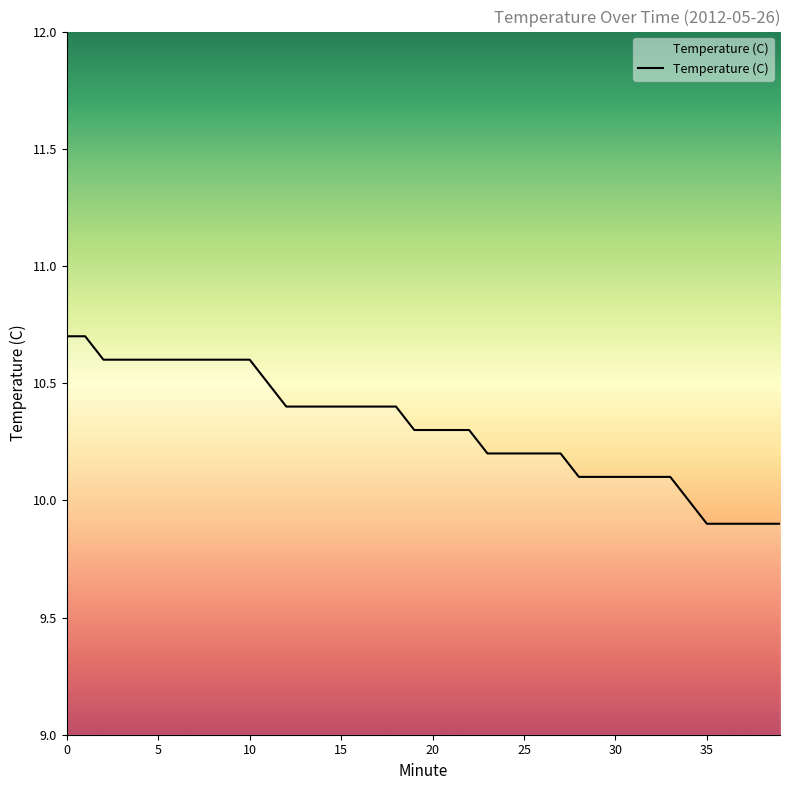

How many categories are shown in the chart?

40